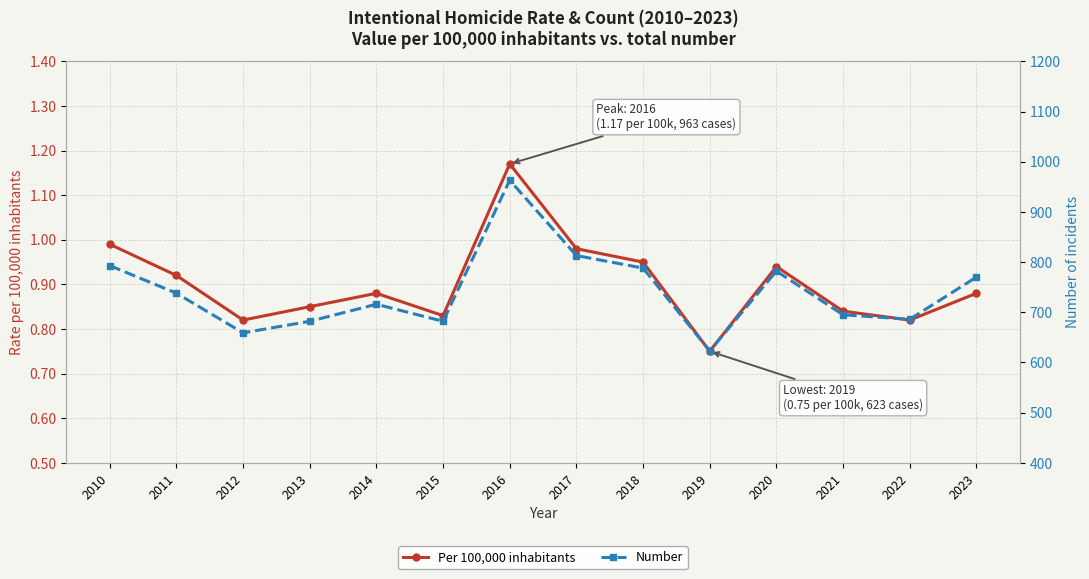

The value of Number at 2010 is 408.5. True or false?

False